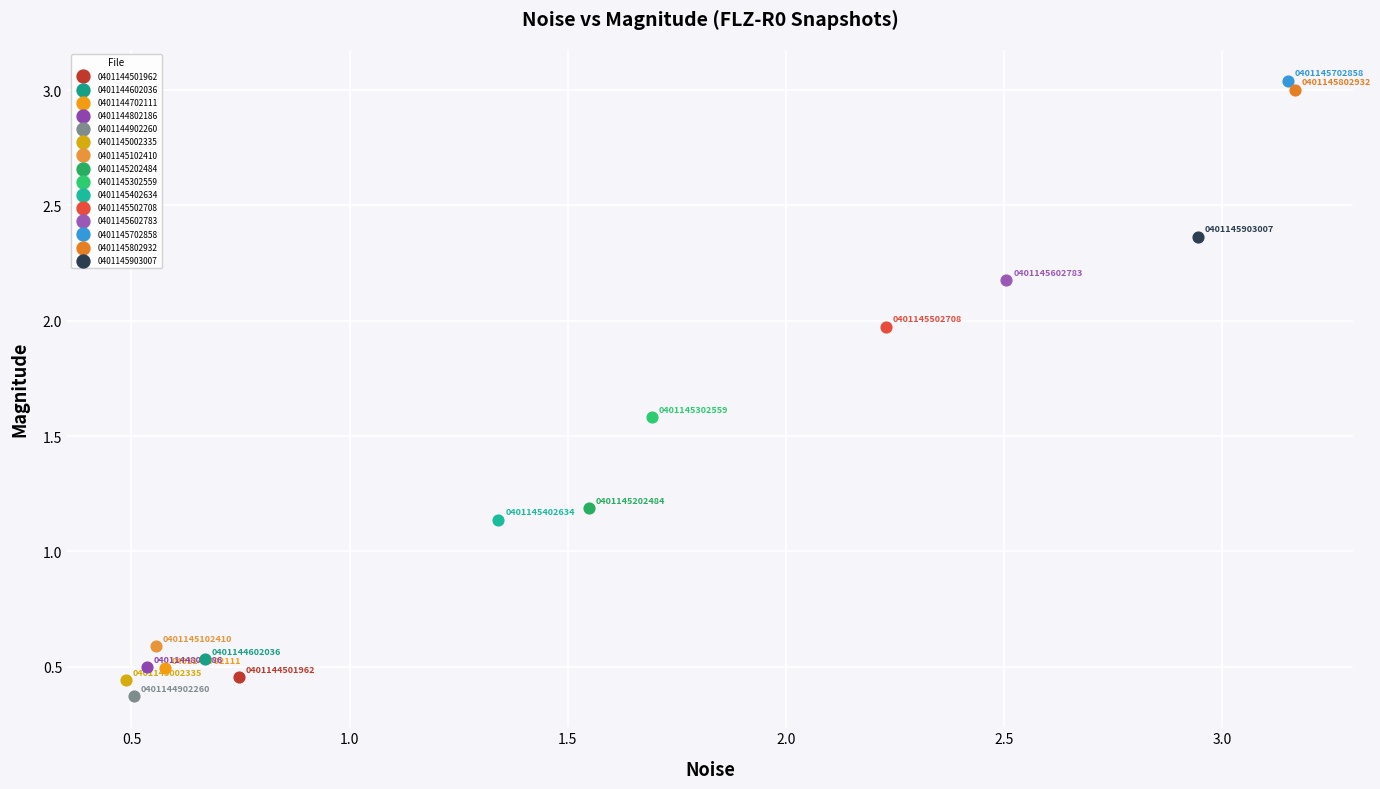

Which series reaches the maximum Y coordinate?

0401145702858